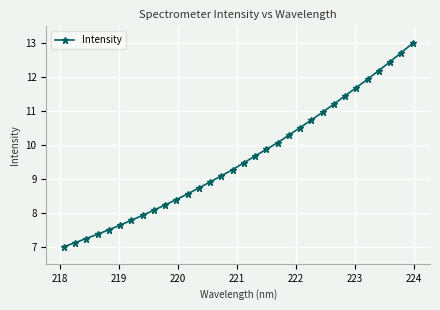

What is the difference between the second highest and second lowest values?

5.6